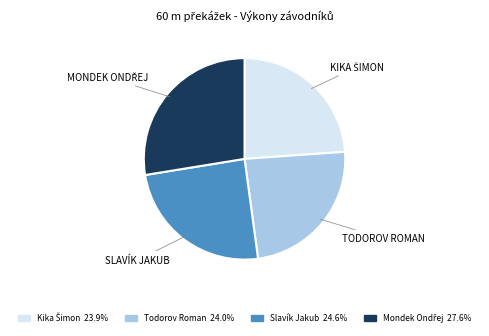

Is there any slice that represents more than half of the pie?

No